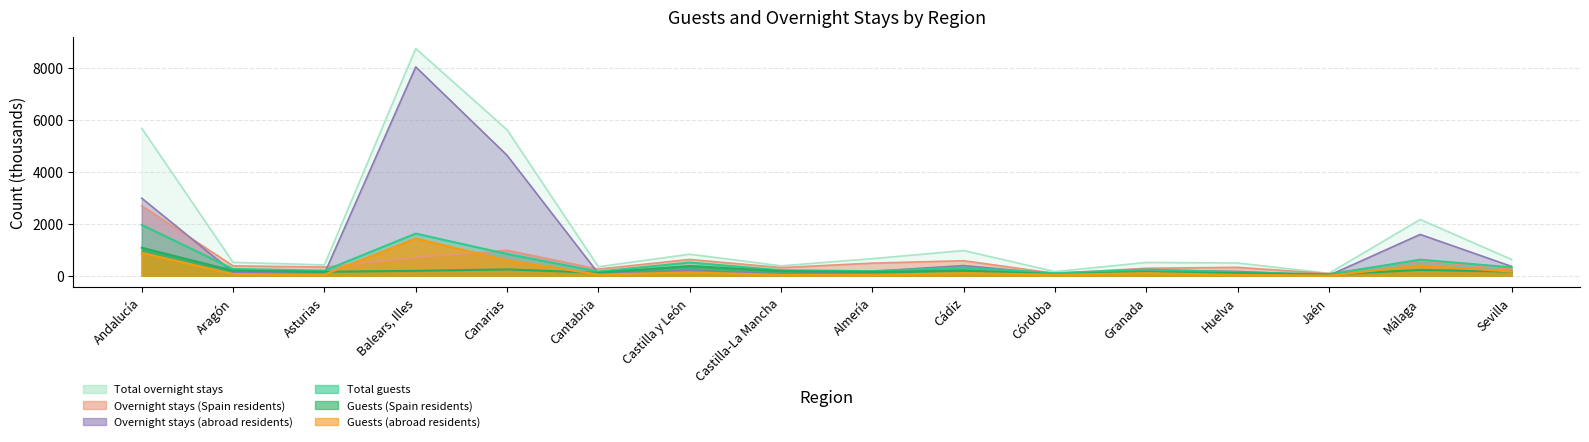

What is the difference between the Total overnight stays values at Castilla y León and Aragón?

315.4